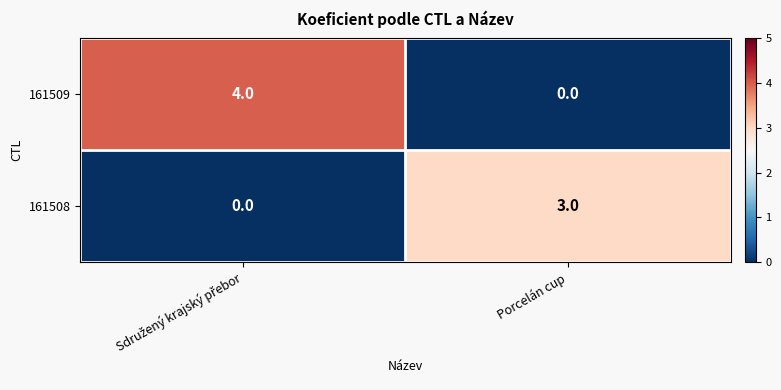

Rank the series by their maximum value, from lowest to highest.

161508, 161509